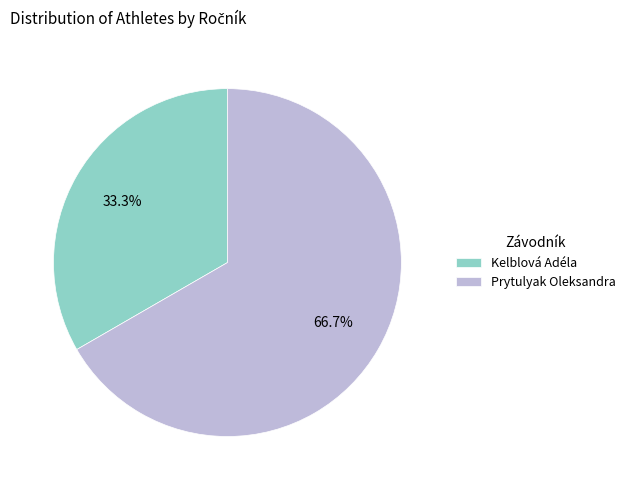

Combined, do Kelblová Adéla and Prytulyak Oleksandra account for over 50%?

Yes